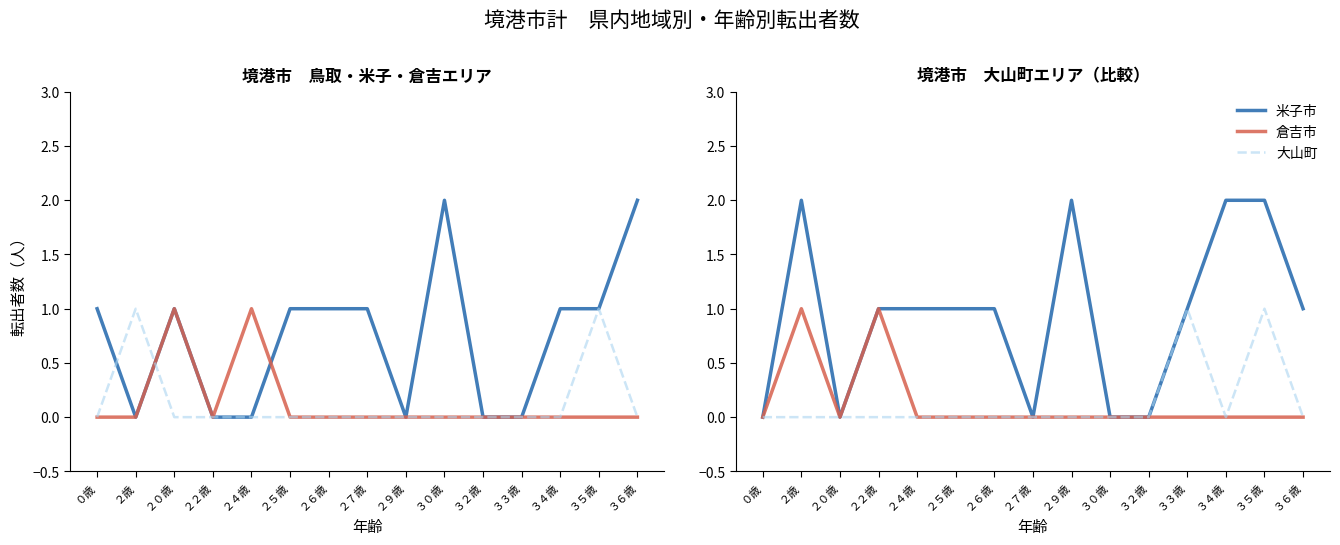

Count the 倉吉市 values in the range 0 to 1.

15